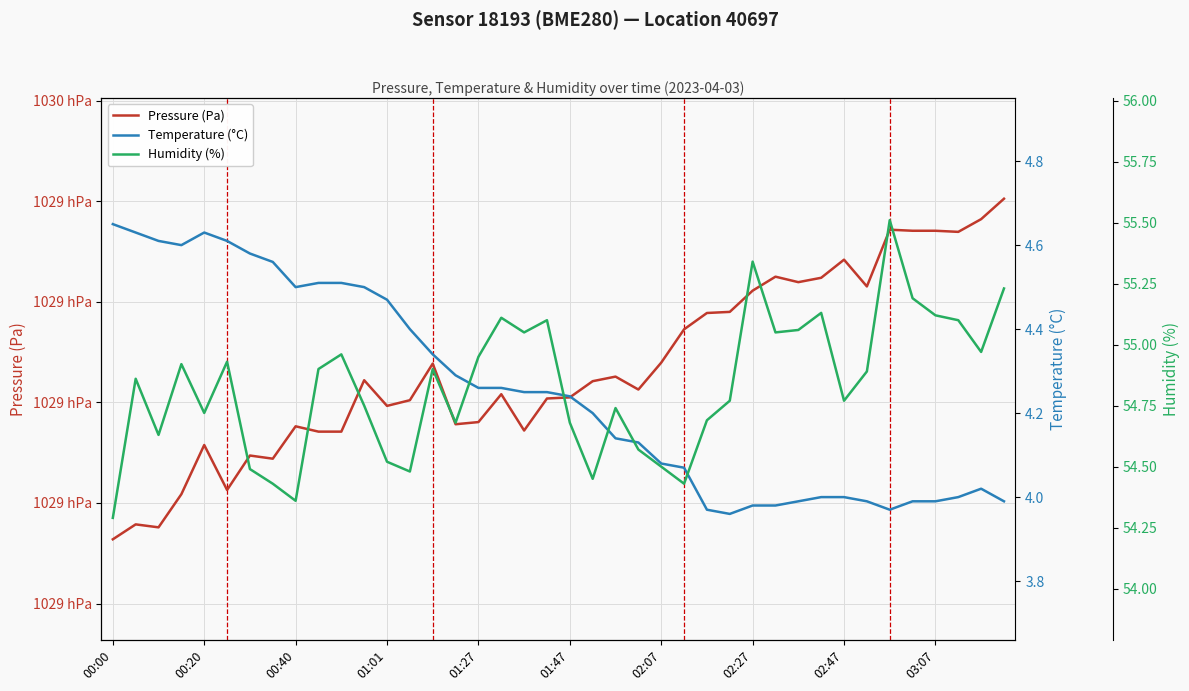

At 37, list the series in order from largest to smallest.

Pressure (Pa), Humidity (%), Temperature (°C)